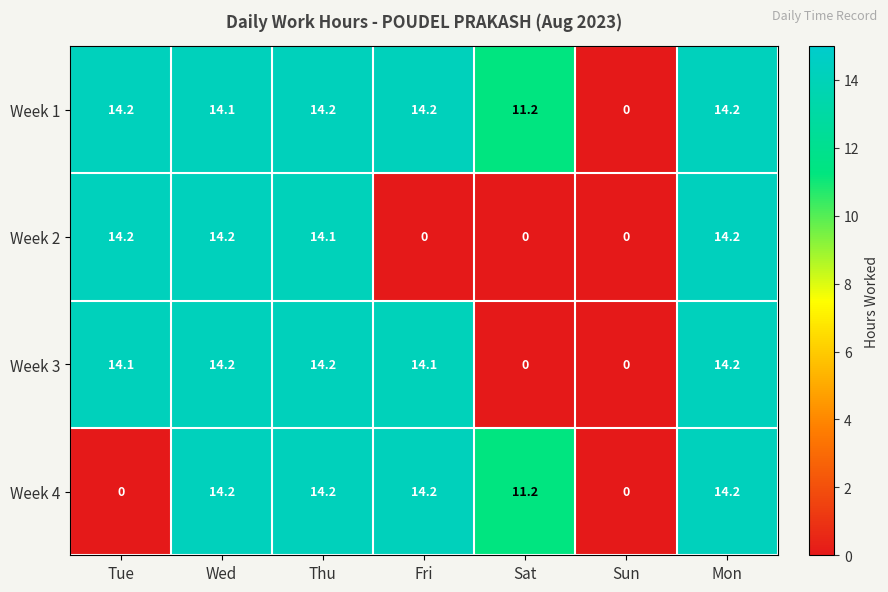

What is the difference between the highest and lowest values at Sat?

11.2